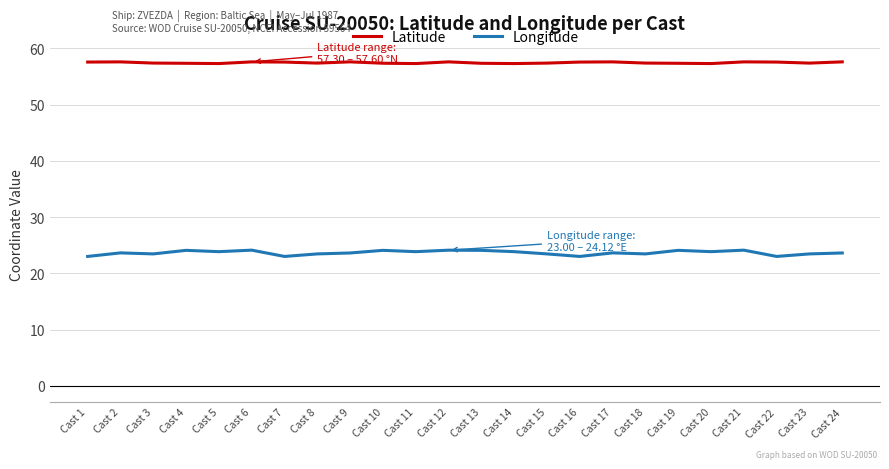

What is the highest value of the Latitude series?

57.6